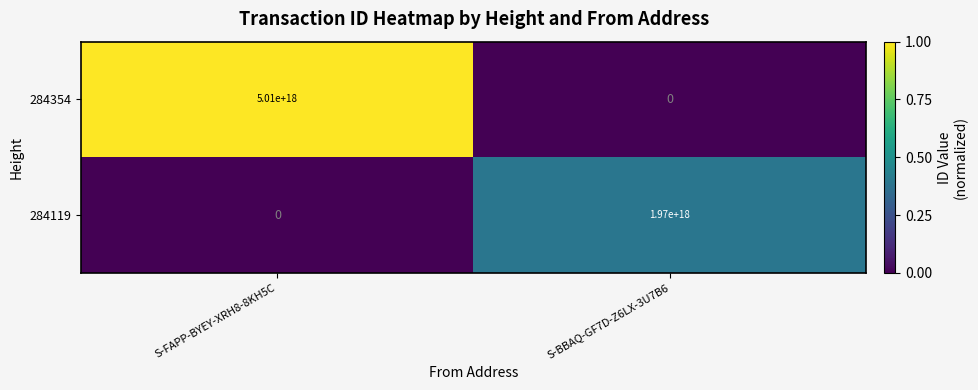

Where is 284119 nearest to the value 985000000000000000?

S-FAPP-BYEY-XRH8-8KH5C